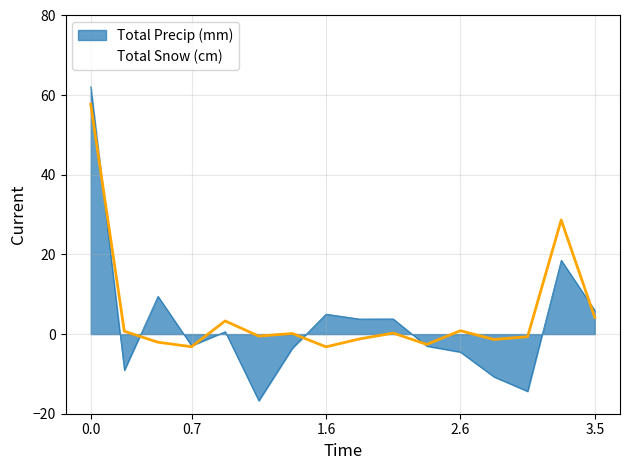

Rank the series by their maximum value, from lowest to highest.

Total Snow (cm), Total Precip (mm)